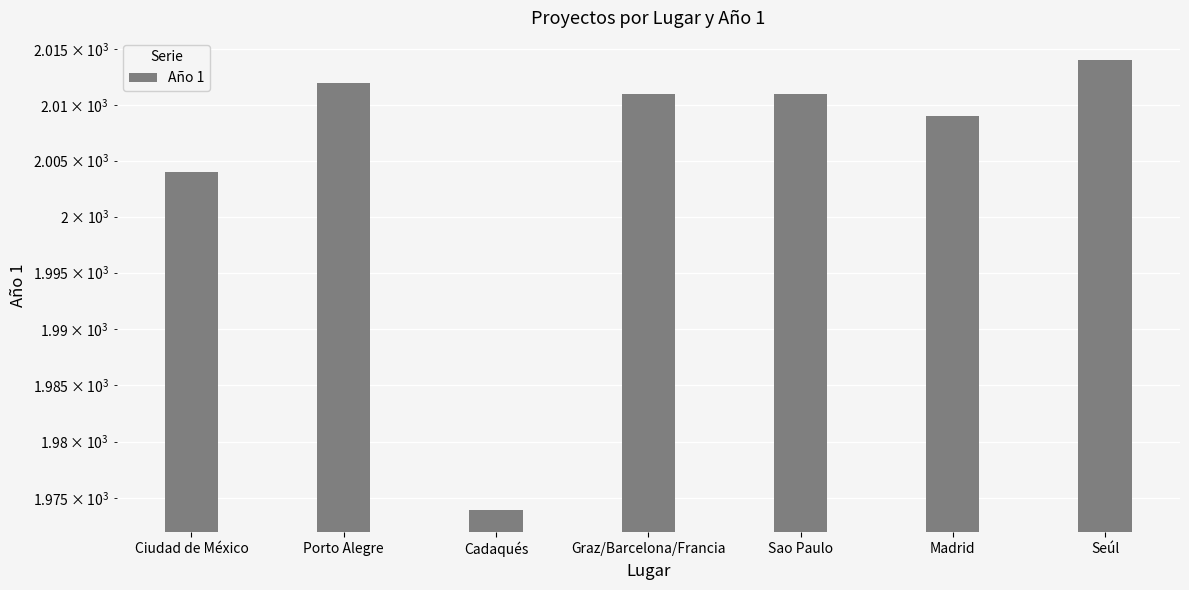

Does the chart contain stacked bars?

No